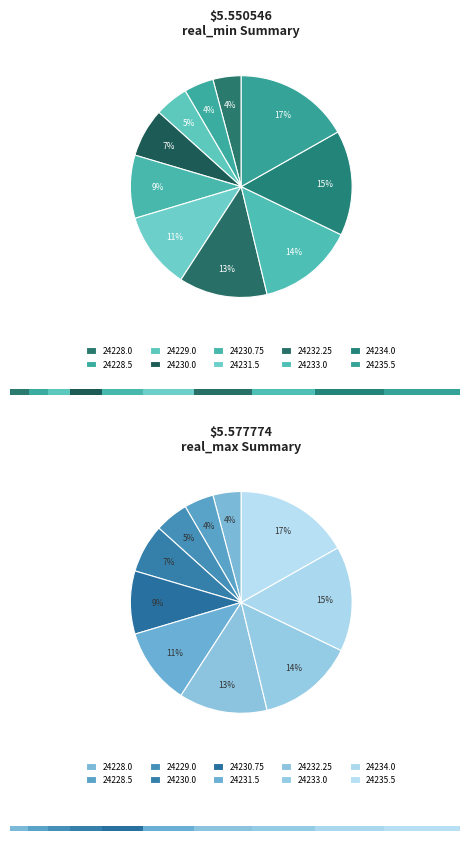

To the nearest percent, what portion does 24233.0 represent?

14%